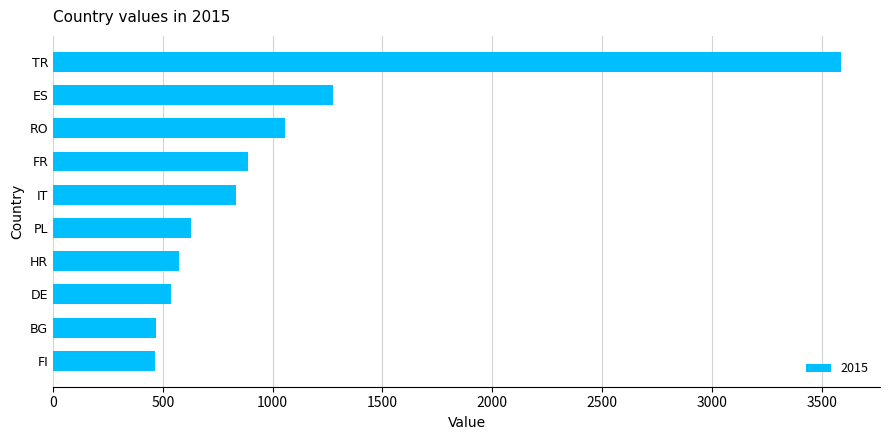

What is the difference between the second highest and minimum values?

807